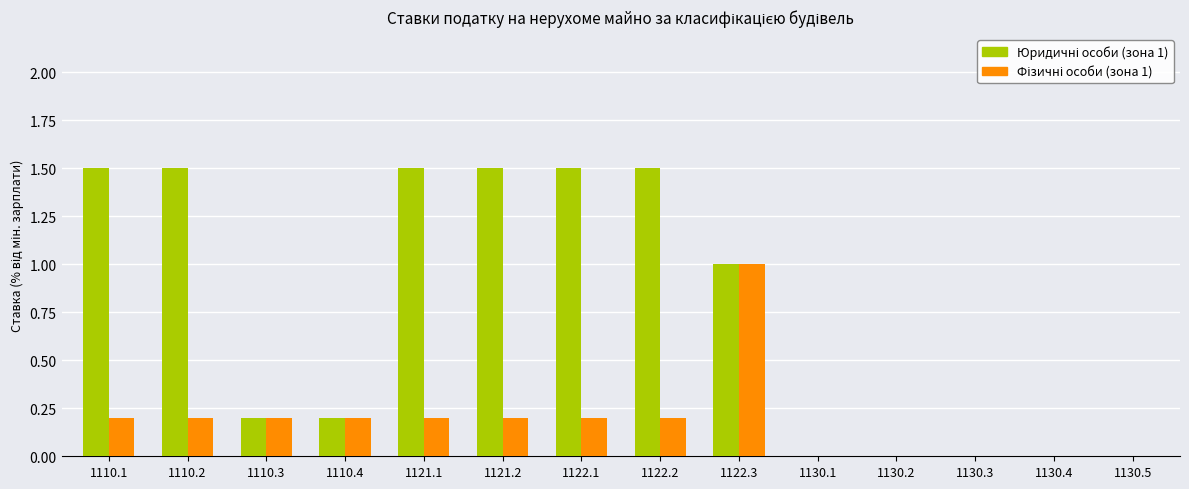

At which category is the sum across all series the highest?

1122.3